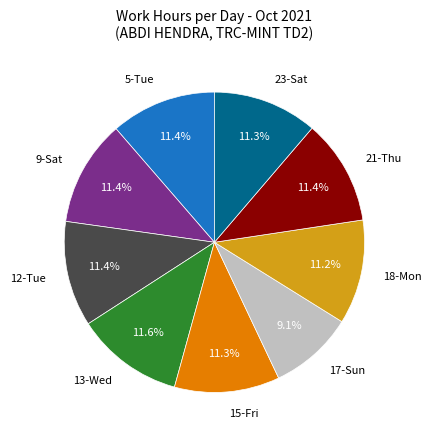

Does 13-Wed account for over 50% of the chart?

No